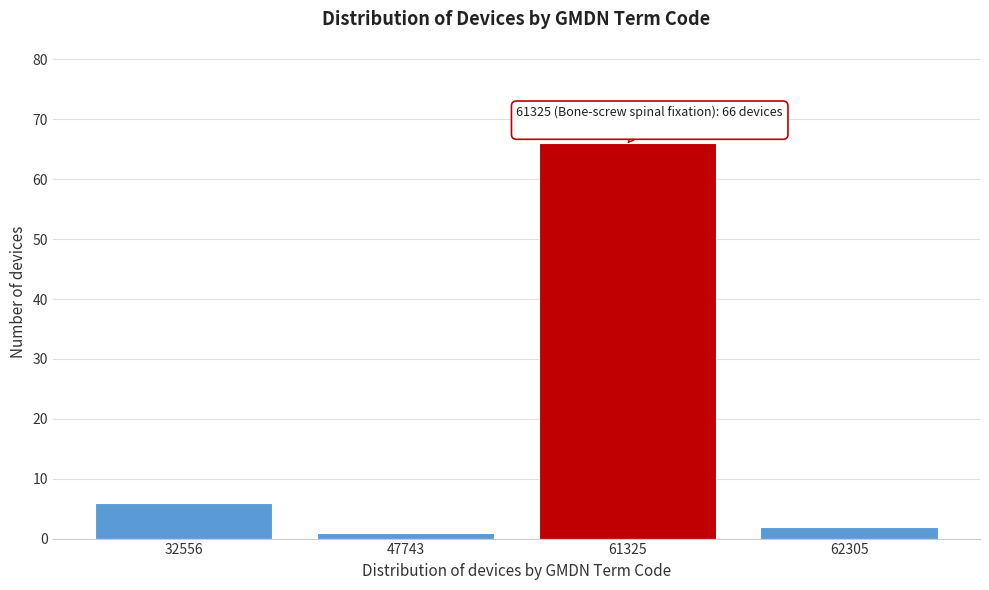

Reading right to left, extract all data points from this chart.

2	66	1	6